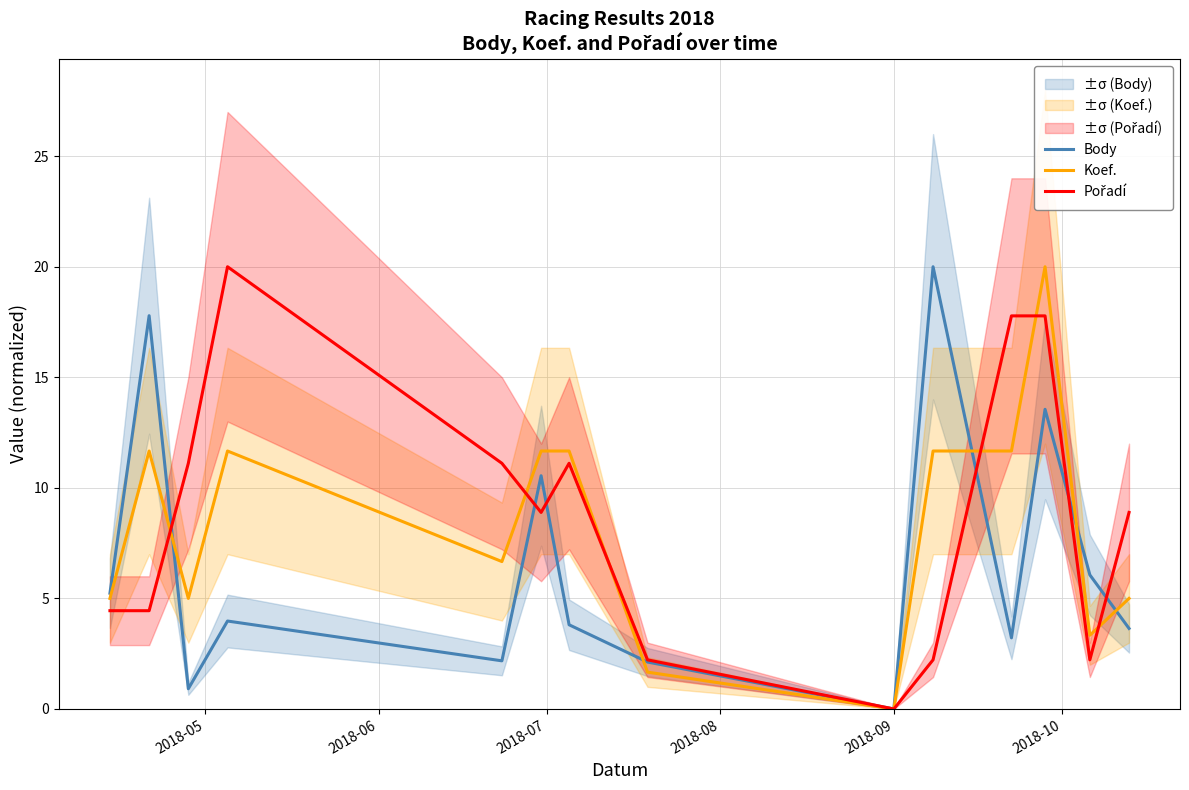

What are all the series names shown in the legend?

Body, Koef., Pořadí